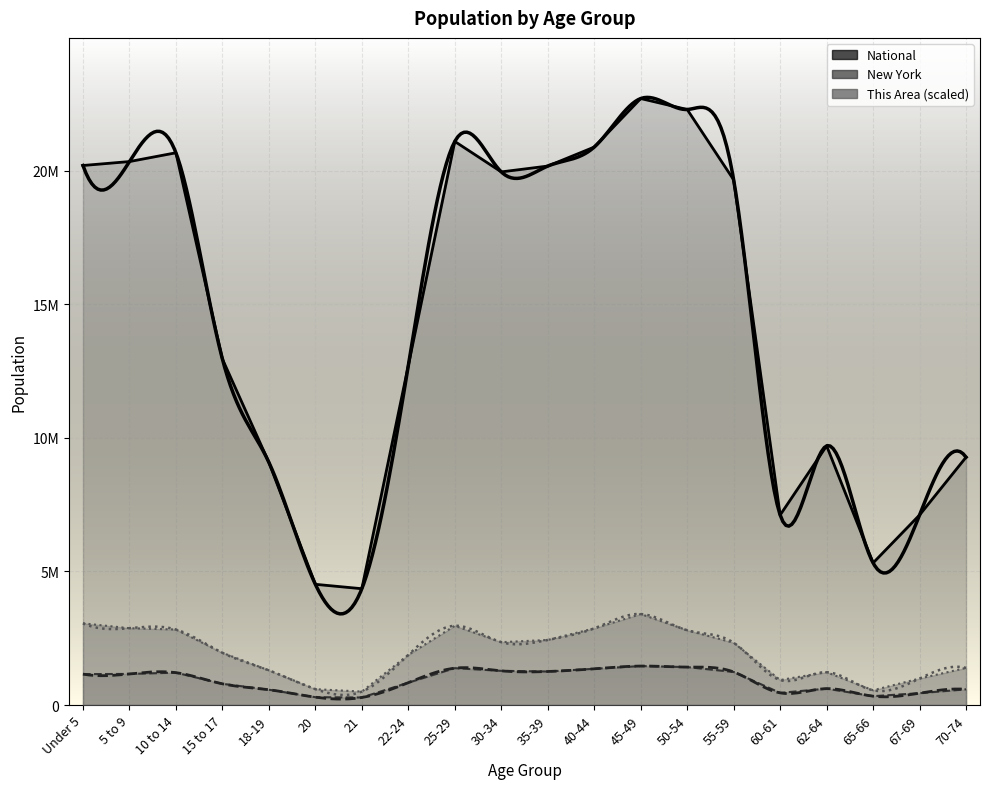

What is the difference between the highest and lowest values at 25-29?

19721672.0